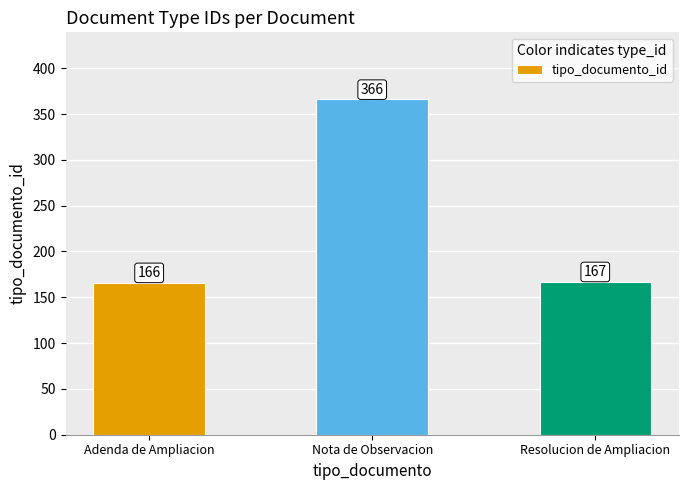

What is the smallest value displayed?

166